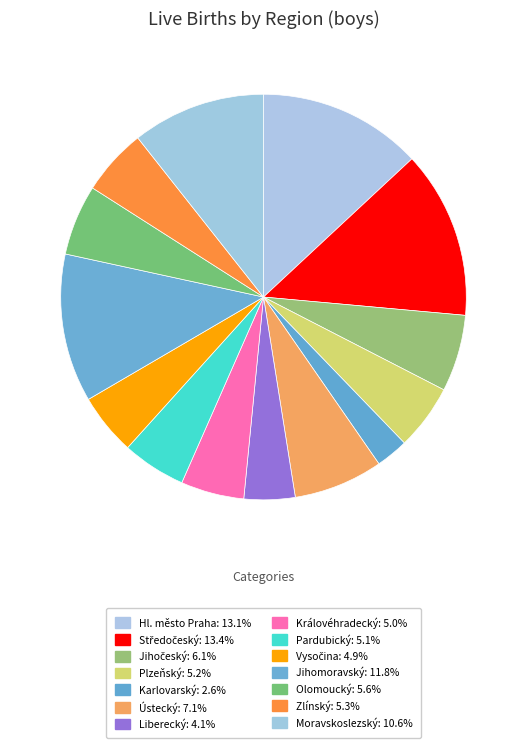

What is the largest slice in the pie chart?

Středočeský